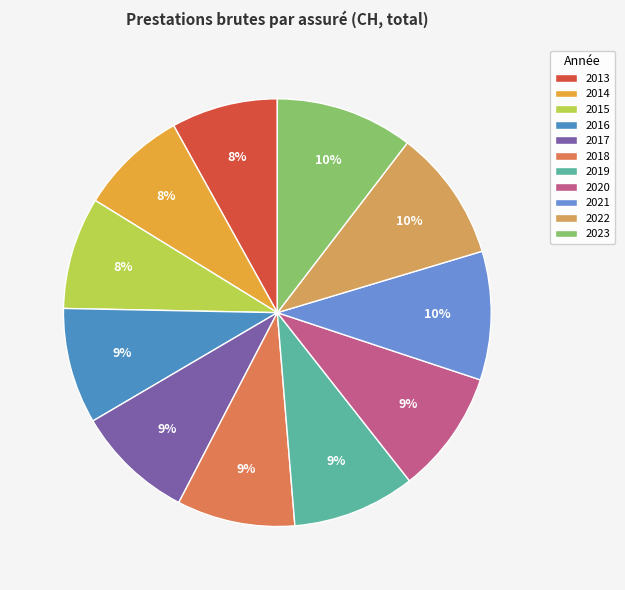

Is there a majority slice in this chart?

No